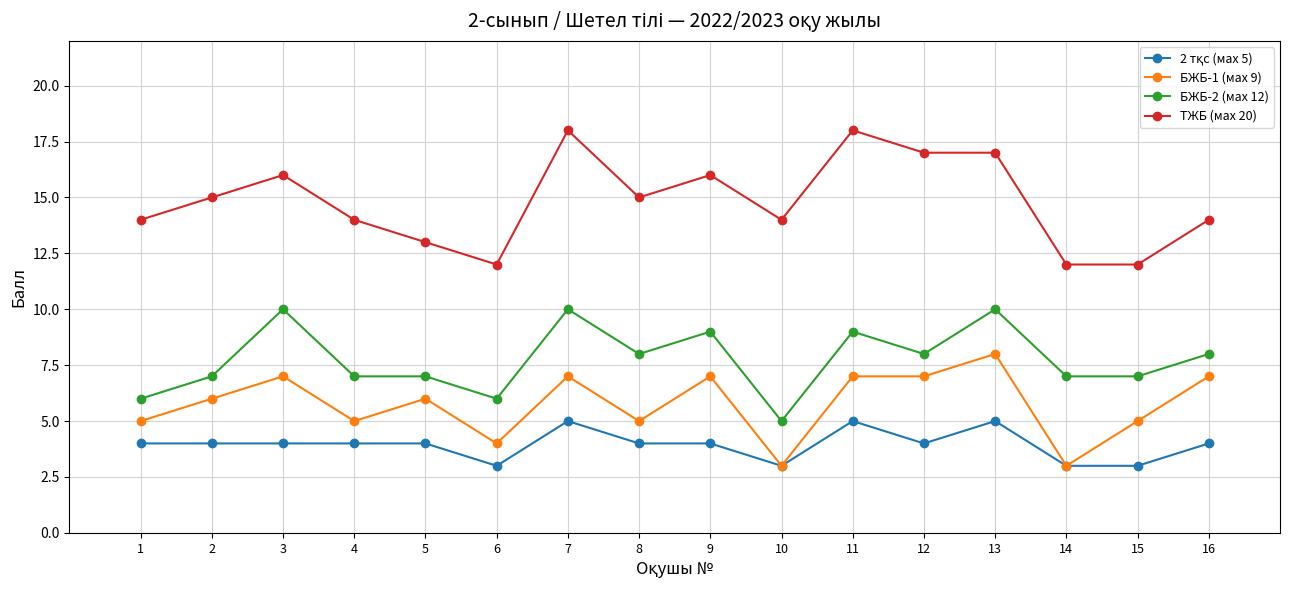

What is the average value of the БЖБ-2 (мах 12) series?

8